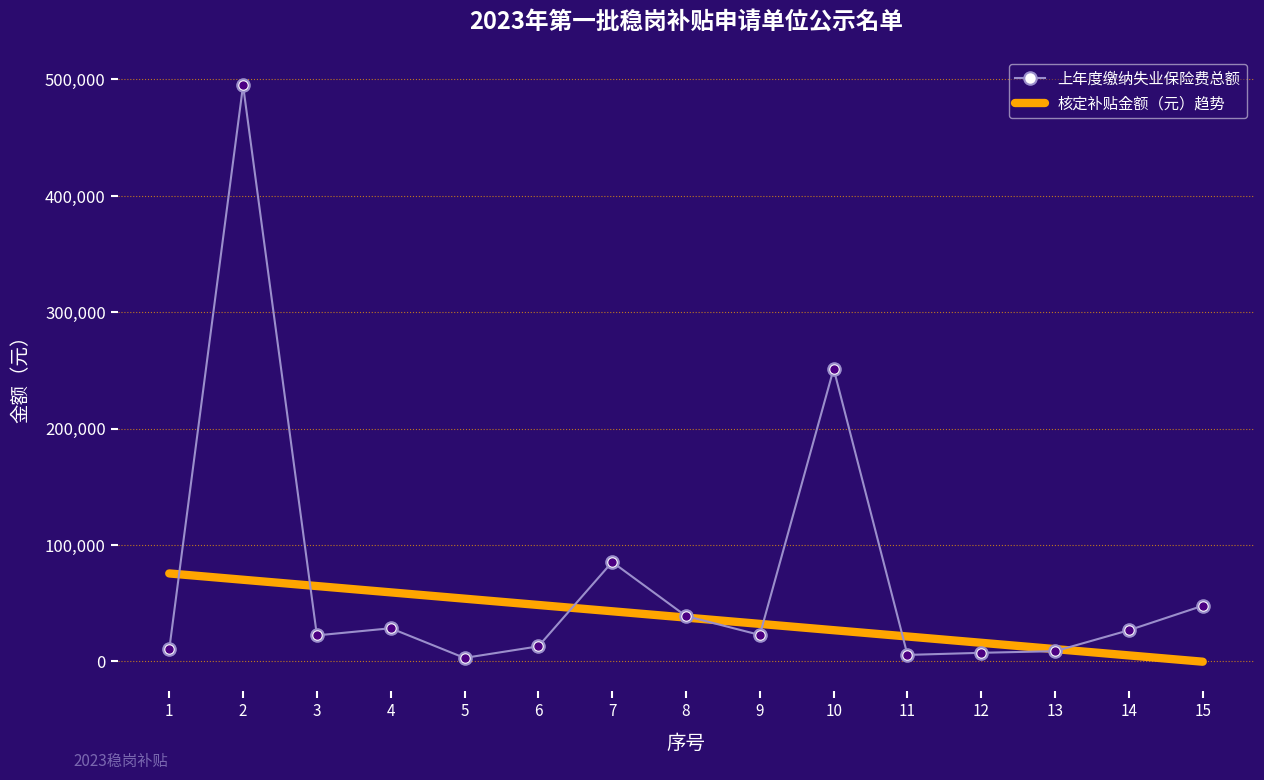

Rank the categories by value from highest to lowest.

2, 10, 7, 15, 8, 4, 14, 9, 3, 6, 1, 13, 12, 11, 5